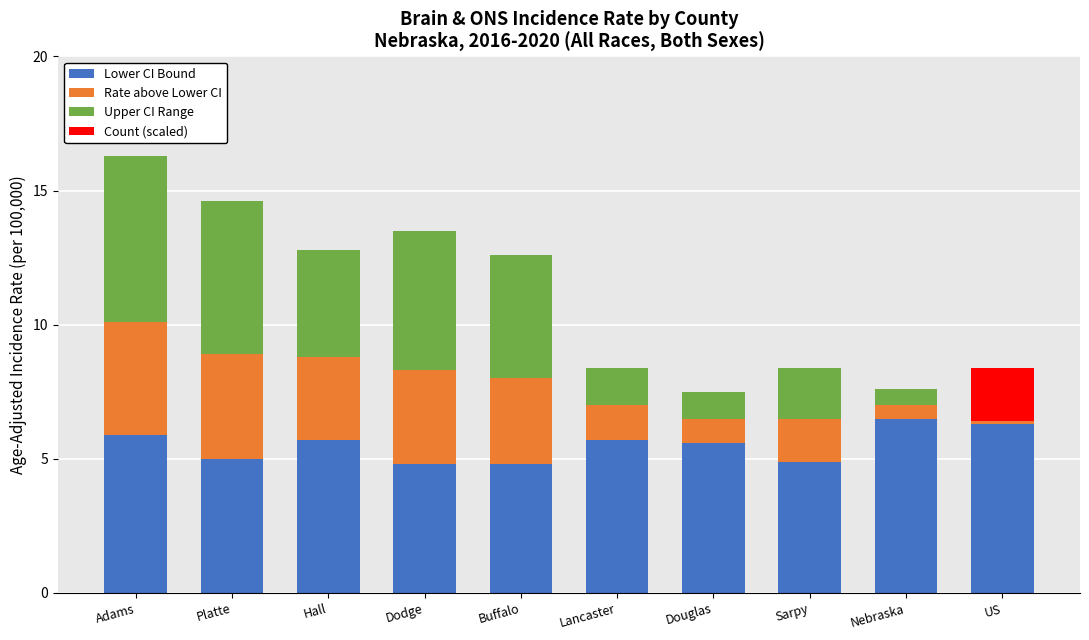

At which category is the sum across all series the highest?

Adams